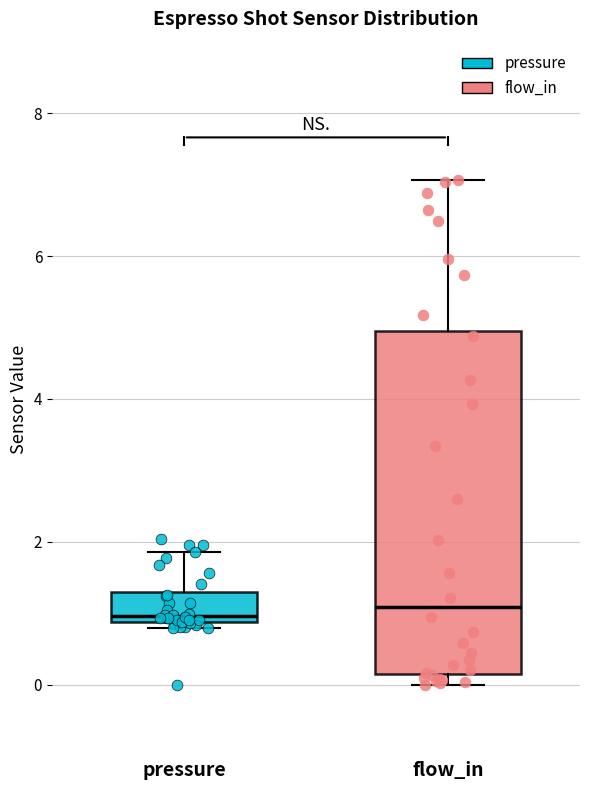

Reading left to right, read every box against the y-axis: the position of its median line, the range the box covers, and the ends of its whiskers. The values are not printed on the chart, so give them approximately, as read against the axis.

pressure: median 1.0, box 0.8 to 1.2, whiskers 0.8 (just below the box's lower edge) to 1.8
flow_in: median 1.0, box 0.2 to 5.0, whiskers 0.0 to 7.0